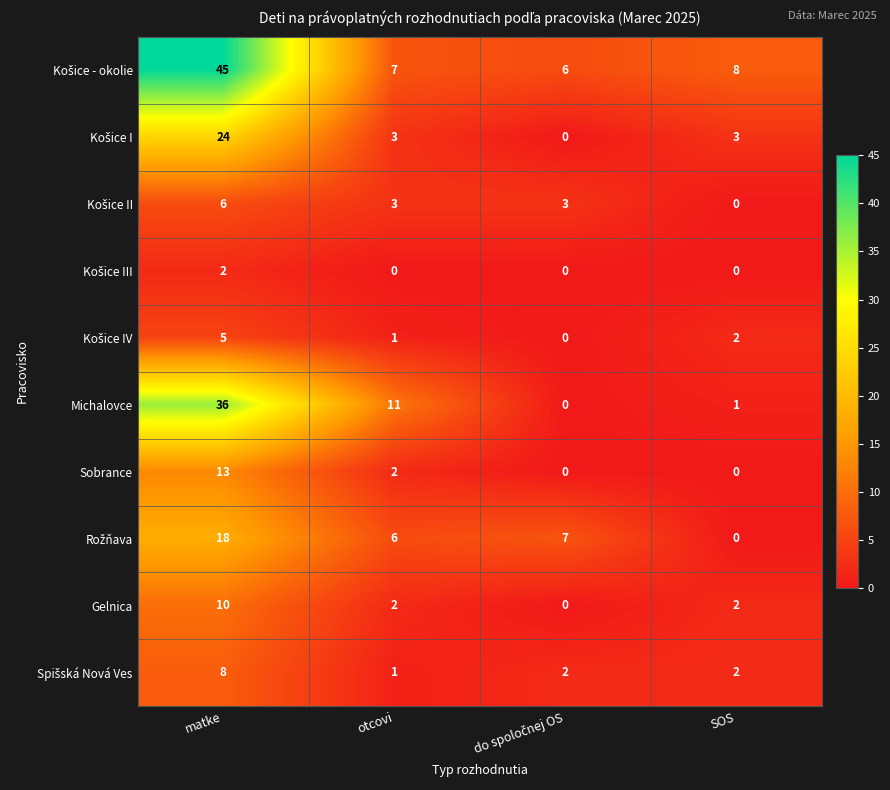

Where does the Michalovce series first go above 11?

matke